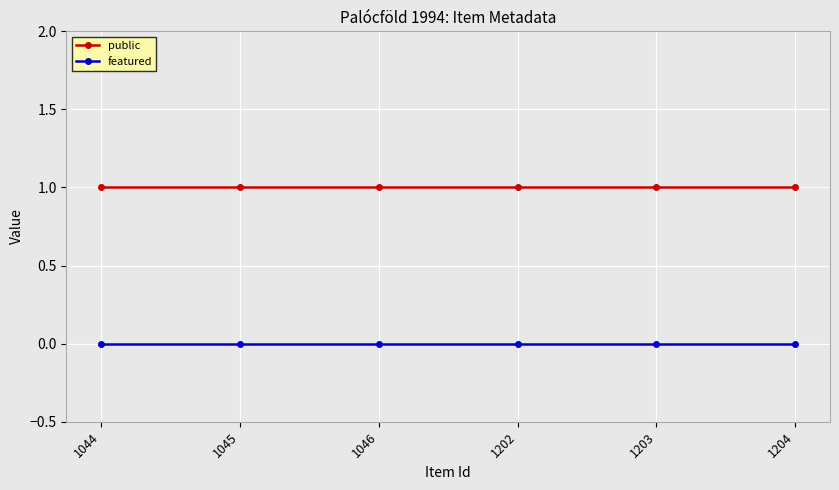

Rank the series by their maximum value, from lowest to highest.

featured, public